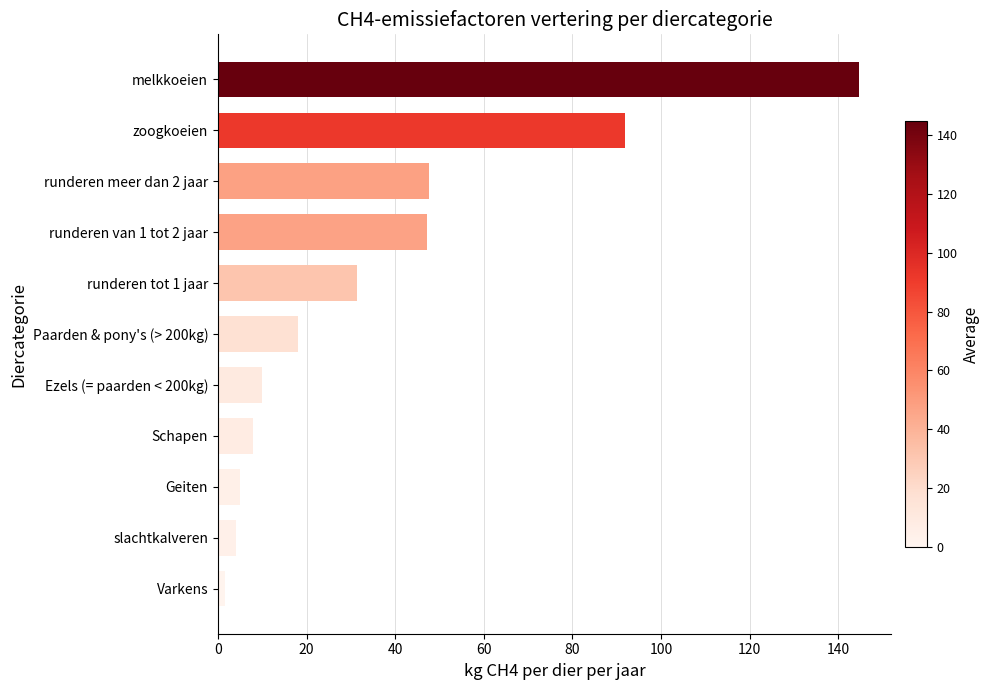

What is the change in value from Schapen to runderen van 1 tot 2 jaar?

+39.3